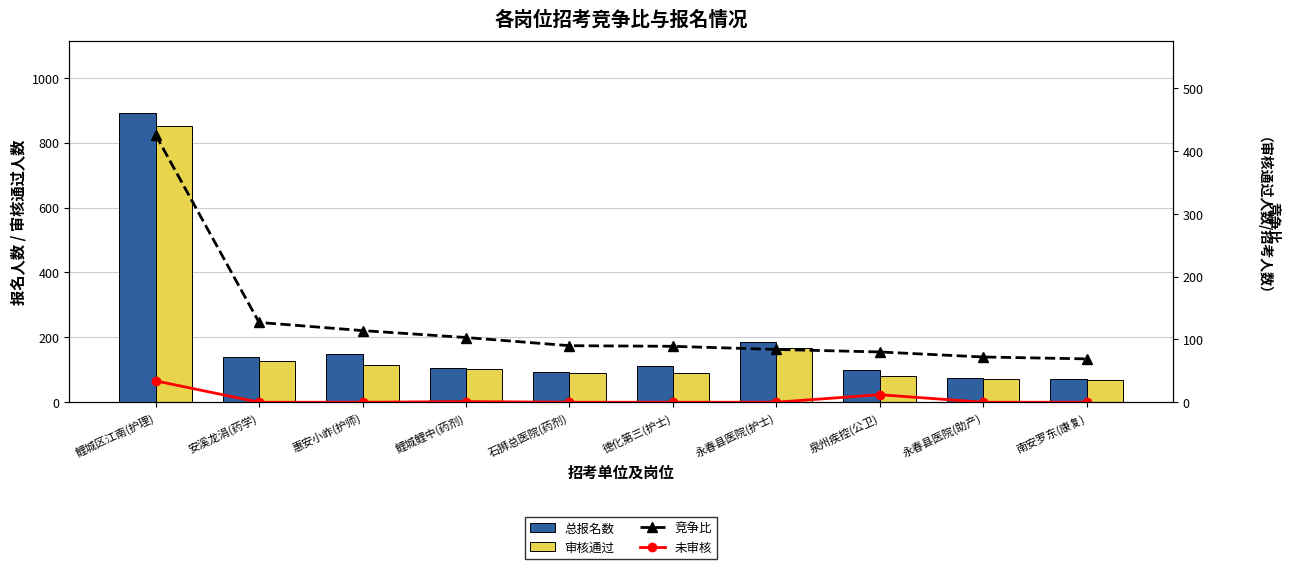

How many distinct data groups are displayed?

4